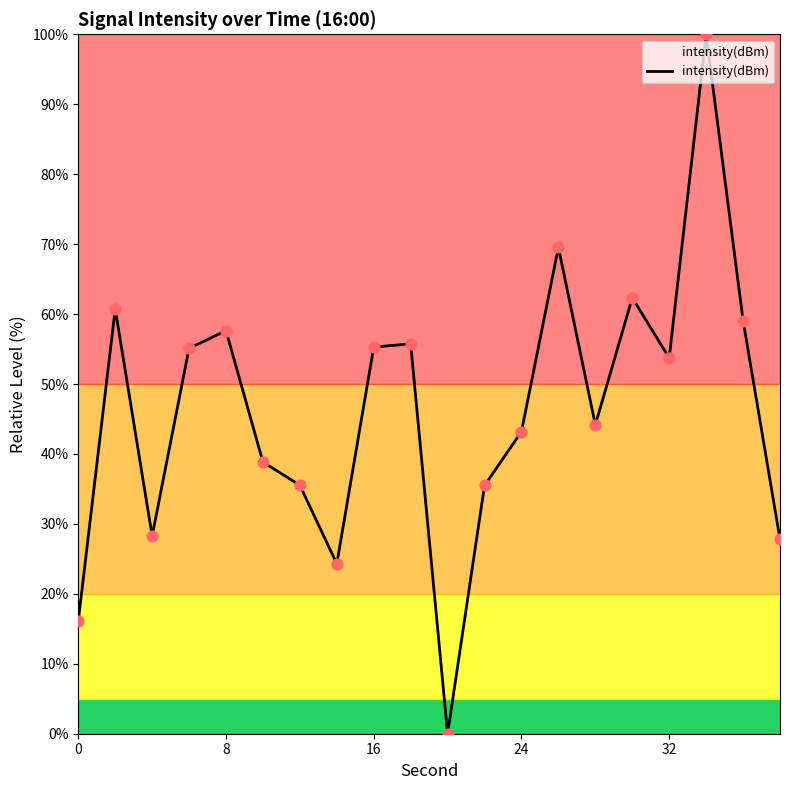

What is the maximum value shown in the chart?

100.0